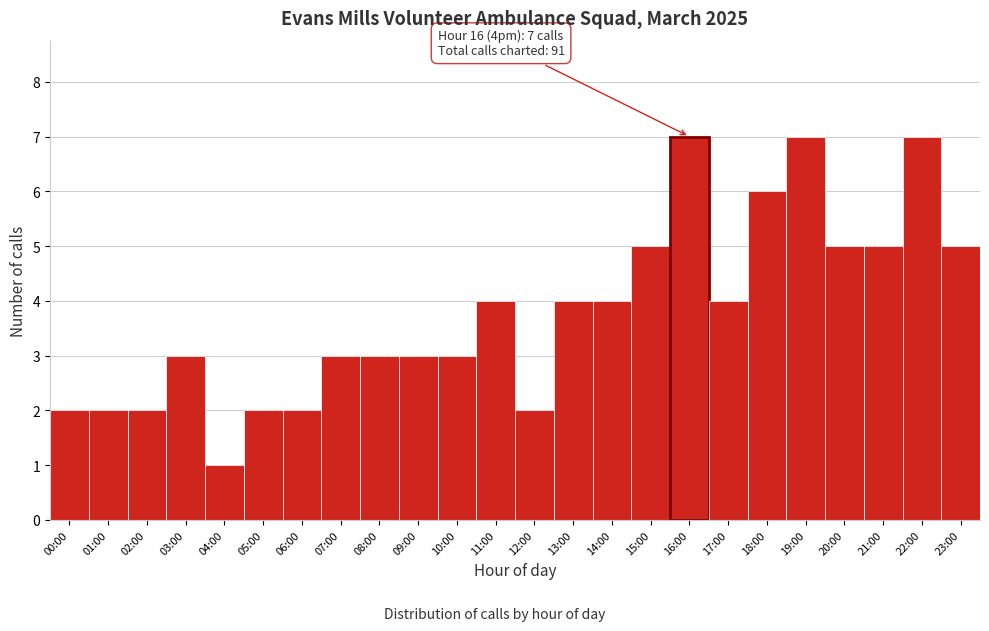

Reading left to right, transcribe all the data shown in this chart.

00:00=2	01:00=2	02:00=2	03:00=3	04:00=1	05:00=2	06:00=2	07:00=3	08:00=3	09:00=3	10:00=3	11:00=4	12:00=2	13:00=4	14:00=4	15:00=5	16:00=7	17:00=4	18:00=6	19:00=7	20:00=5	21:00=5	22:00=7	23:00=5